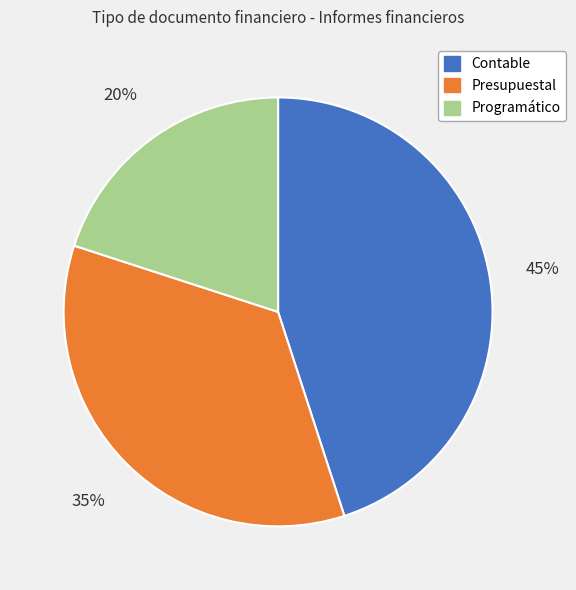

What is the smallest slice in the pie chart?

Programático